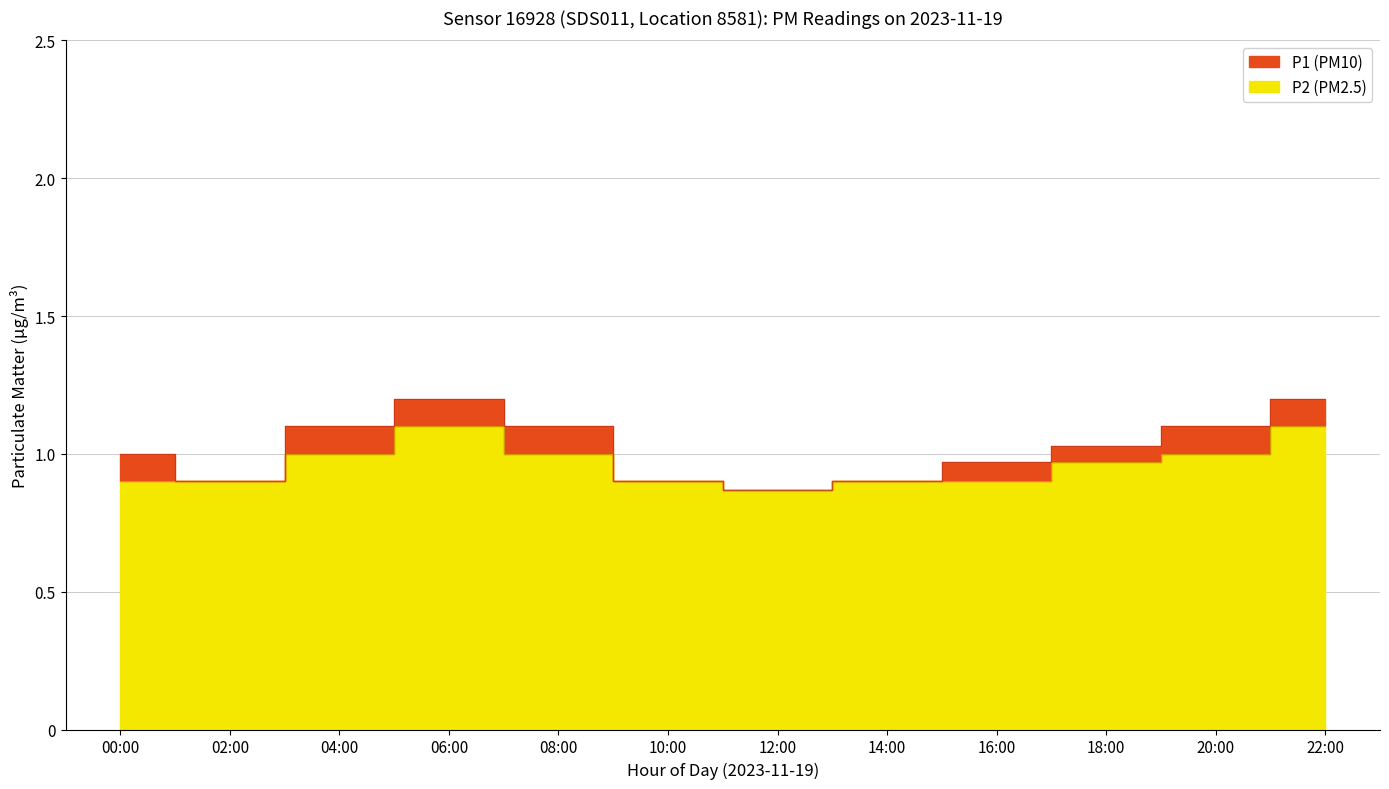

What is the approximate value of P2 at 08:00?

1.0